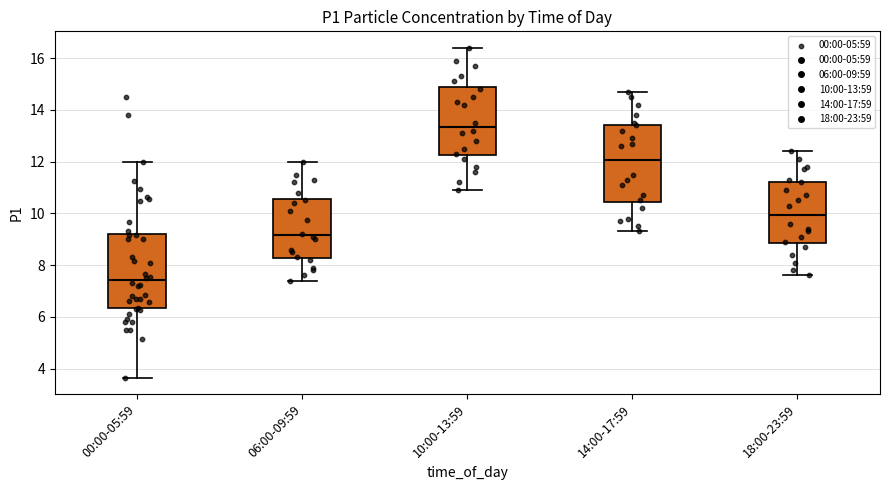

Where is the lower edge of the box for 18:00-23:59 on the y-axis? The values are not printed on the chart, so give them approximately, as read against the axis.

8.8